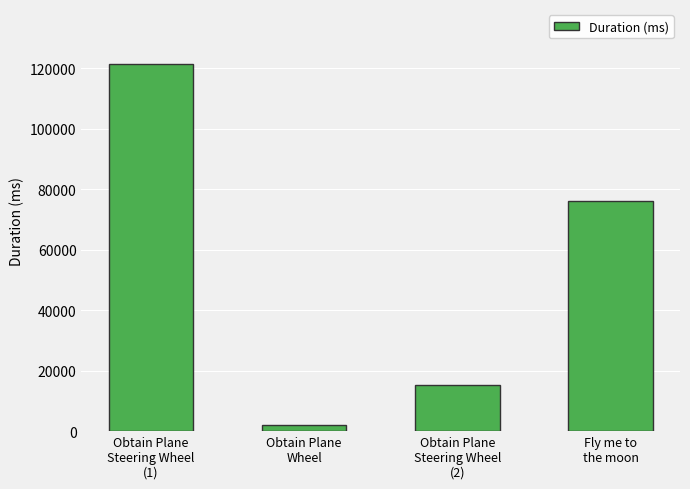

Rank the categories by value from lowest to highest.

Obtain Plane
Wheel, Obtain Plane
Steering Wheel
(2), Fly me to
the moon, Obtain Plane
Steering Wheel
(1)